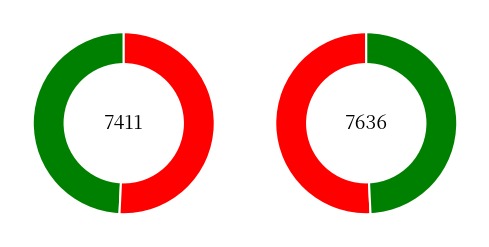

To the nearest percent, what is the difference between the largest and smallest slice percentages?

1%